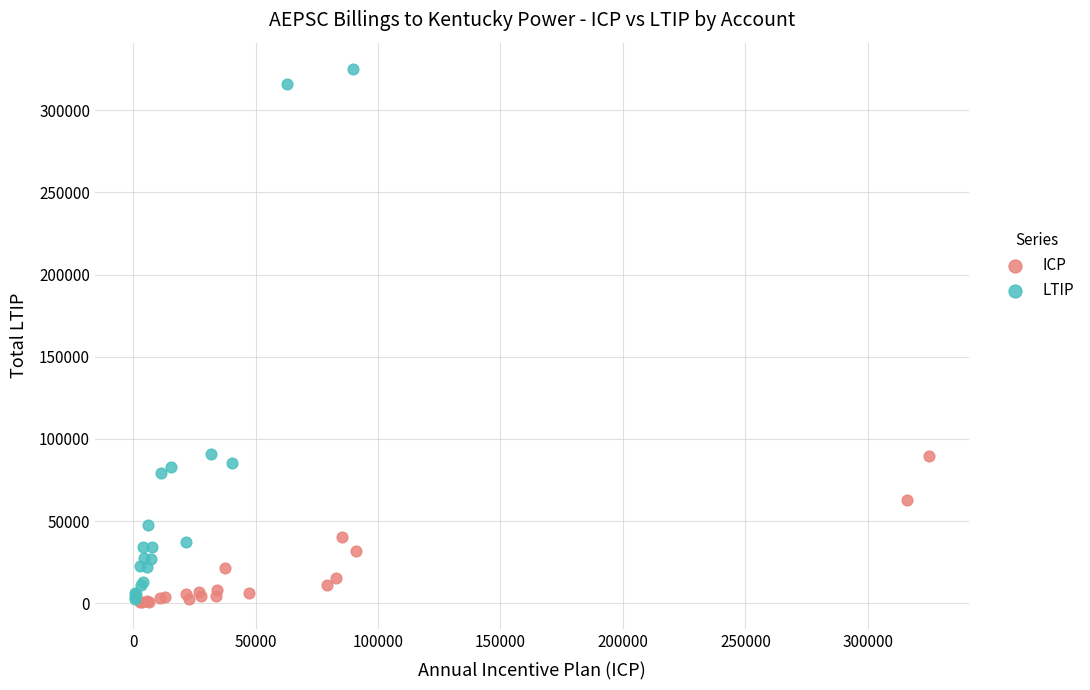

Which series has the widest spread of Y values?

LTIP